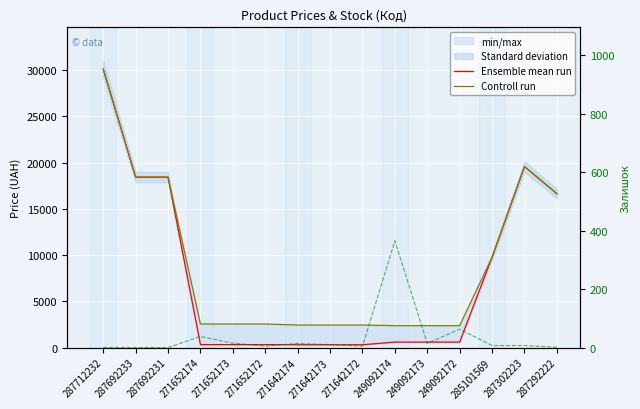

What is the difference between the Залишок values at 287692233 and 271652174?

38.0